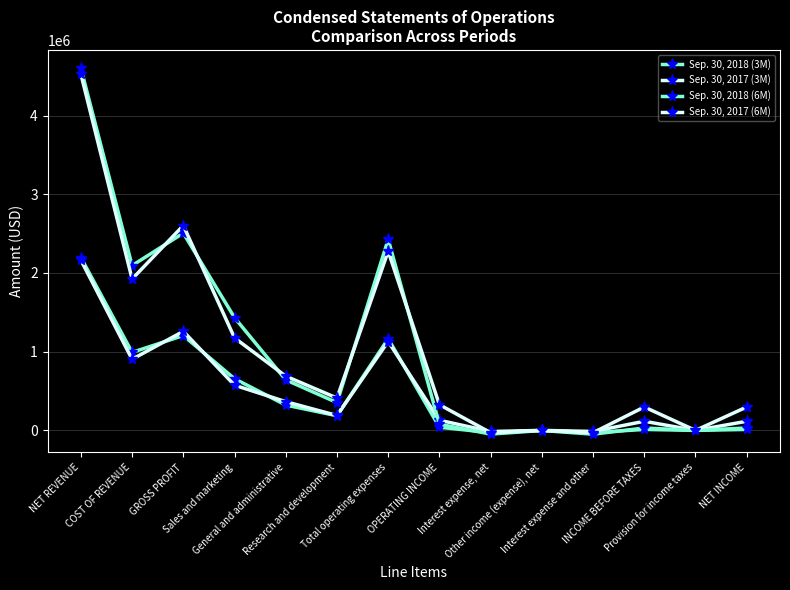

What is the average value of the Sep. 30, 2018 (6M) series?

1007238